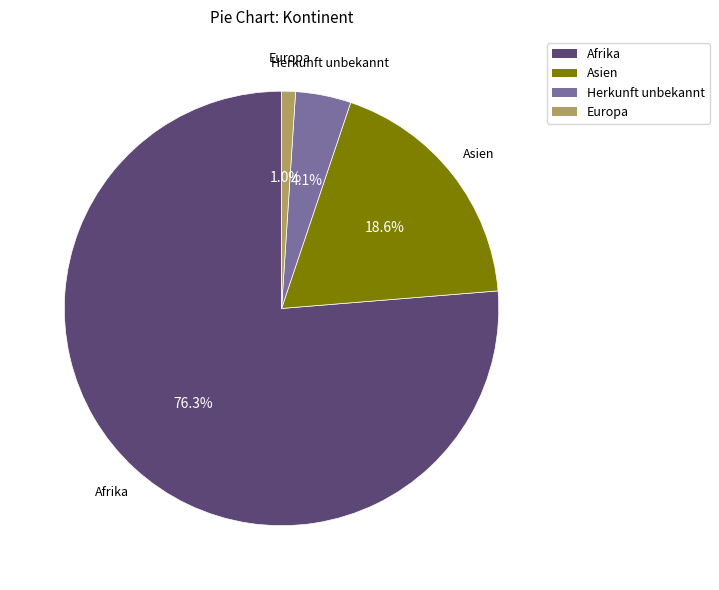

To the nearest percent, what portion does Afrika represent?

76%